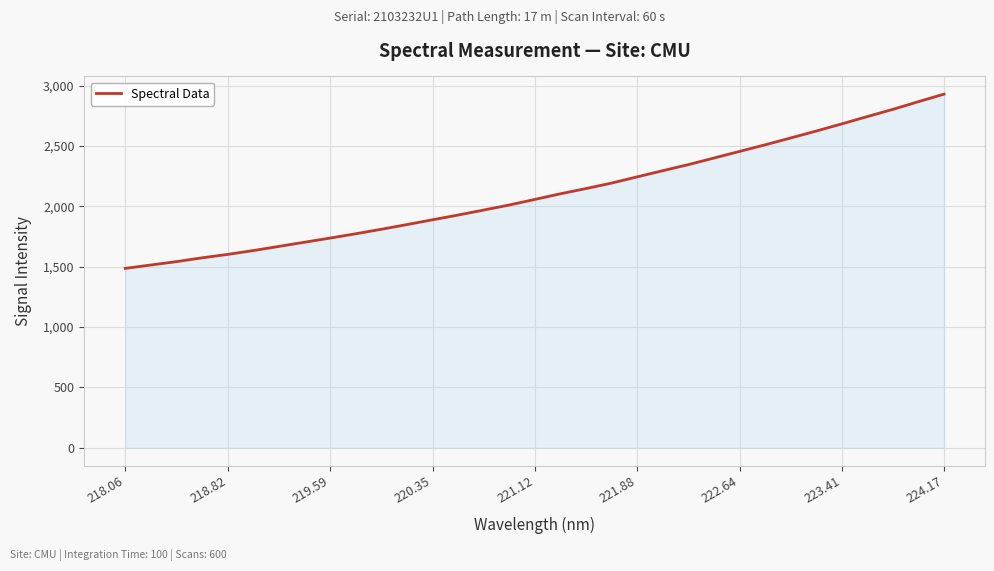

Reading right to left, list all the values displayed in this chart.

2929.1	2867.0	2803.3	2743.5	2682.9	2623.5	2566.2	2509.3	2454.8	2400.0	2345.5	2295.2	2244.2	2192.7	2147.3	2104.0	2057.4	2011.0	1969.3	1927.9	1888.7	1849.0	1809.9	1772.8	1737.2	1702.7	1668.0	1633.8	1601.9	1573.6	1542.0	1514.2	1486.0